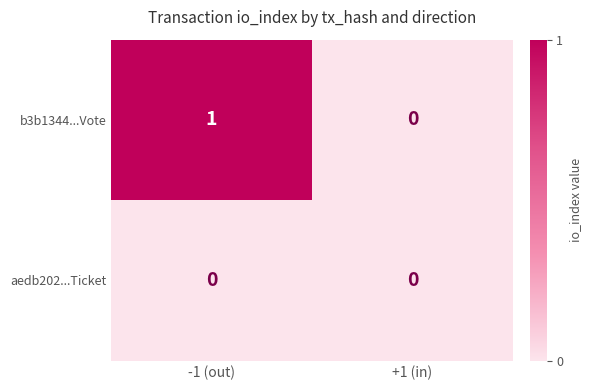

At which category is the sum across all series the highest?

-1 (out)